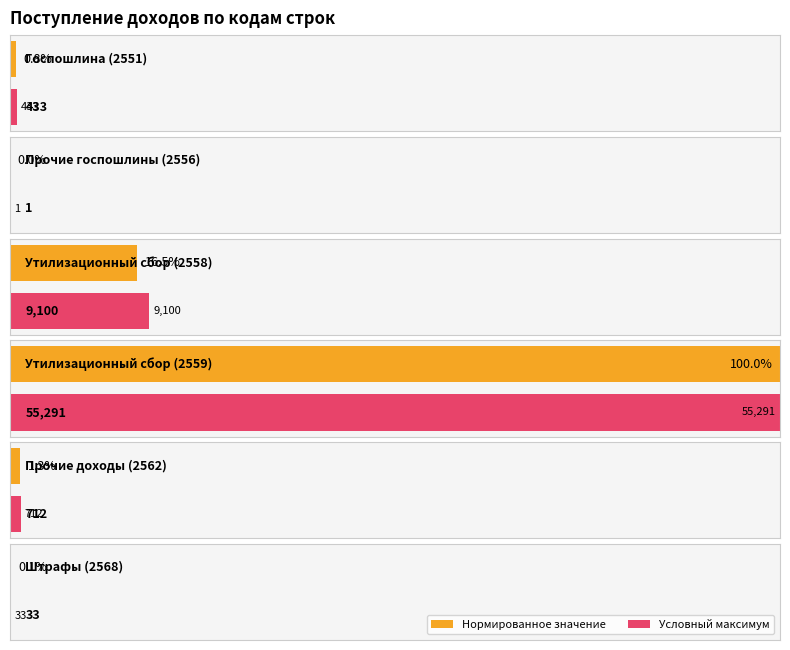

How many data points are above 712?

2